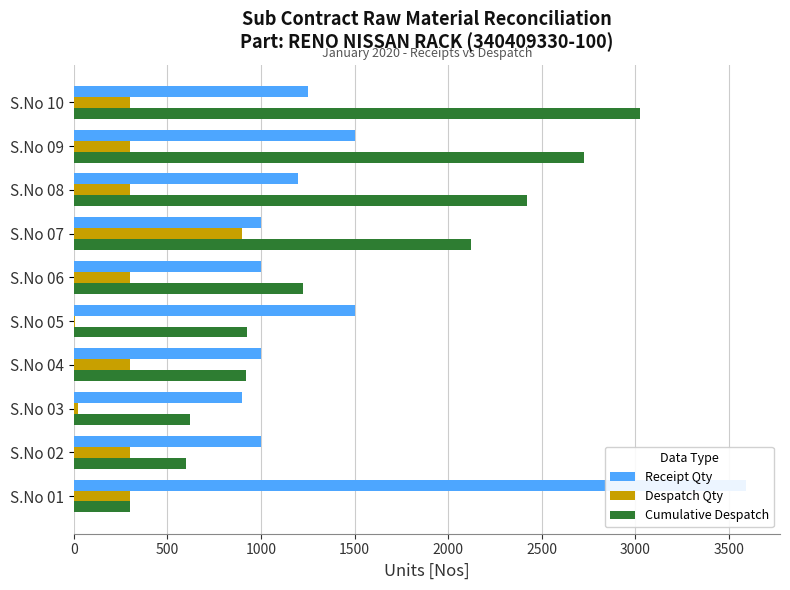

What value does the Despatch Qty series have at S.No 04, to the nearest 100?

300